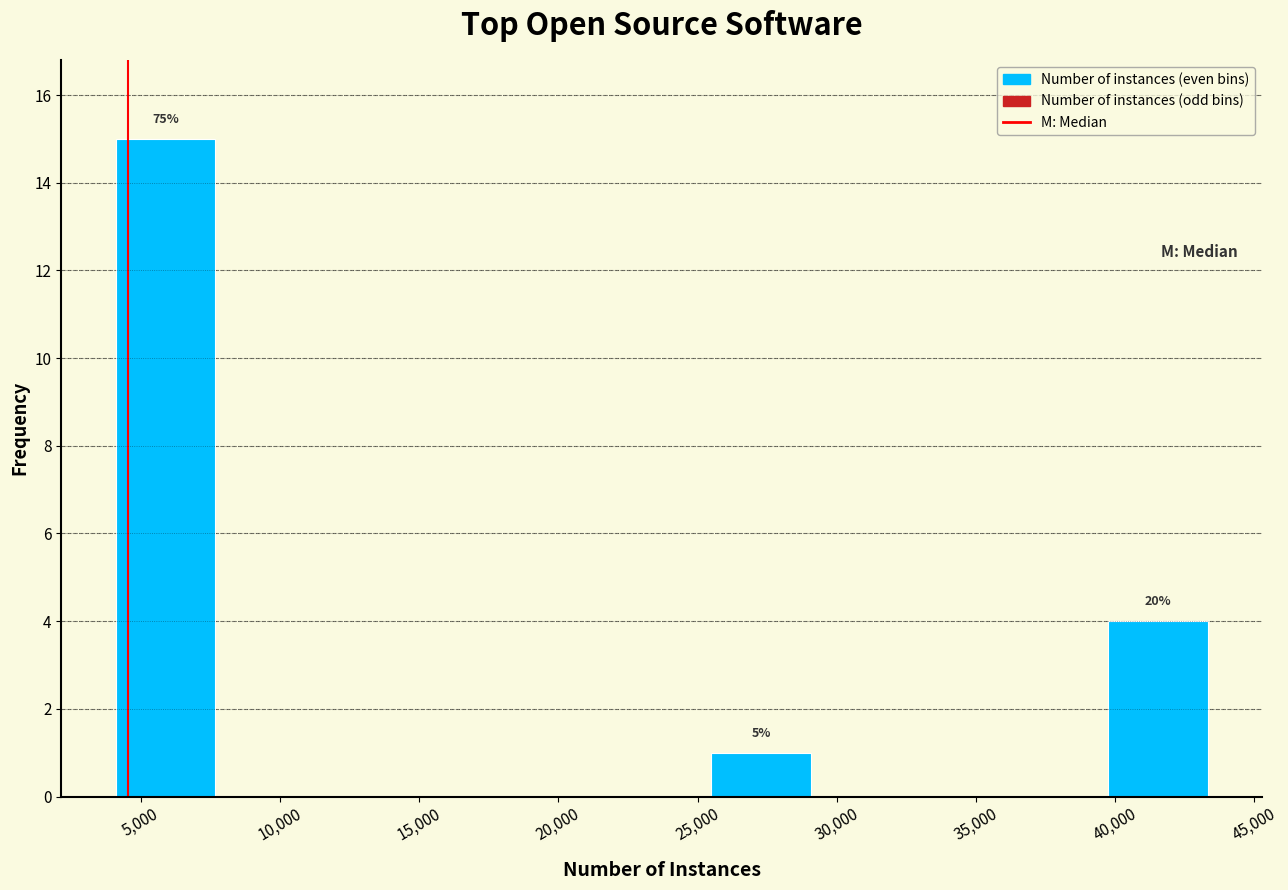

Over which range of the x-axis is the bar tallest?

4000 to 7500